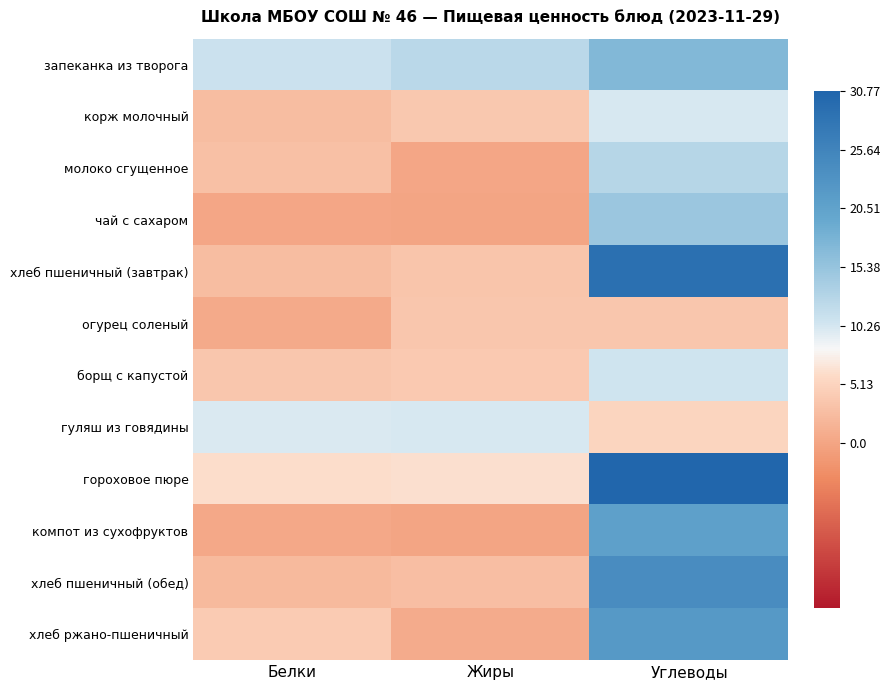

Rank the series by their maximum value, from highest to lowest.

гороховое пюре, хлеб пшеничный (завтрак), хлеб пшеничный (обед), хлеб ржано-пшеничный, компот из сухофруктов, запеканка из творога, чай с сахаром, молоко сгущенное, борщ с капустой, гуляш из говядины, корж молочный, огурец соленый